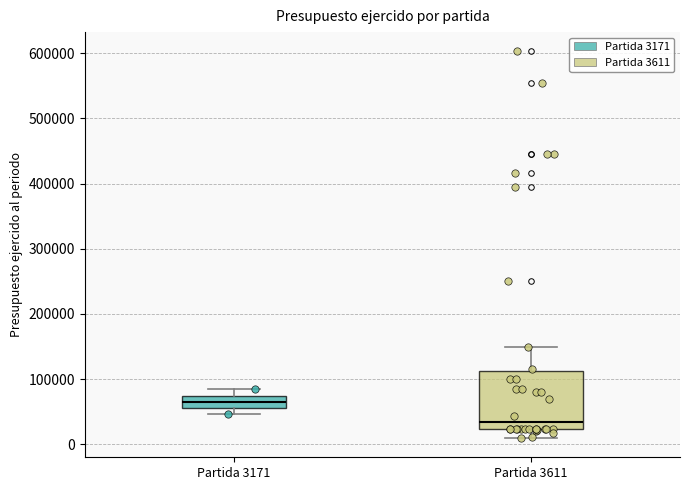

Reading left to right, read every box against the y-axis: the position of its median line, the range the box covers, and the ends of its whiskers. The values are not printed on the chart, so give them approximately, as read against the axis.

Partida 3171: median 70000 (inside the box), box 60000 to 70000, whiskers 50000 to 80000
Partida 3611: median 30000, box 20000 to 110000, whiskers 10000 to 150000